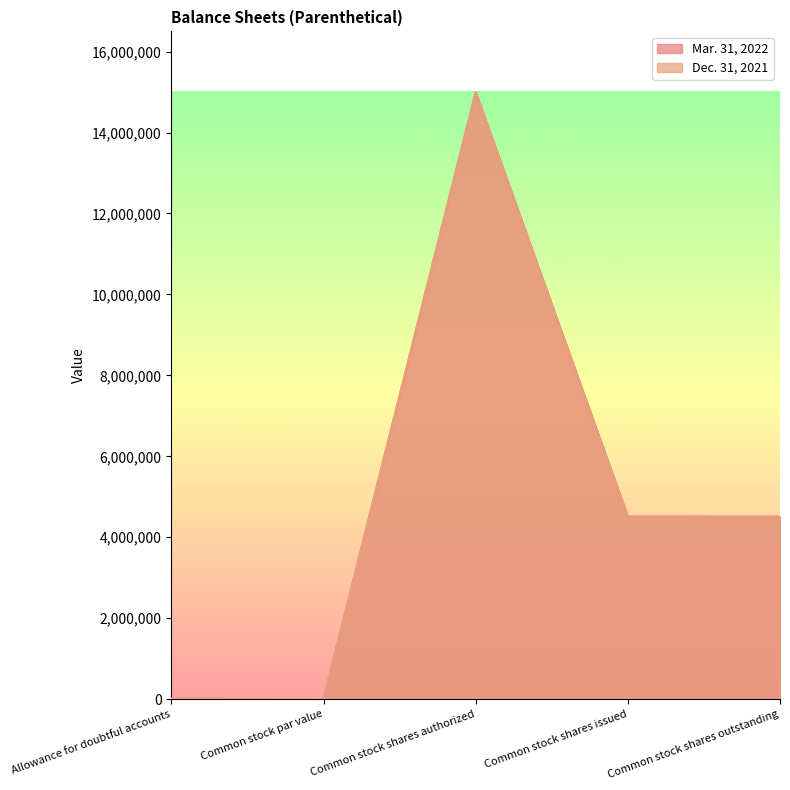

At which label does Dec. 31, 2021 reach its peak?

Common stock shares authorized